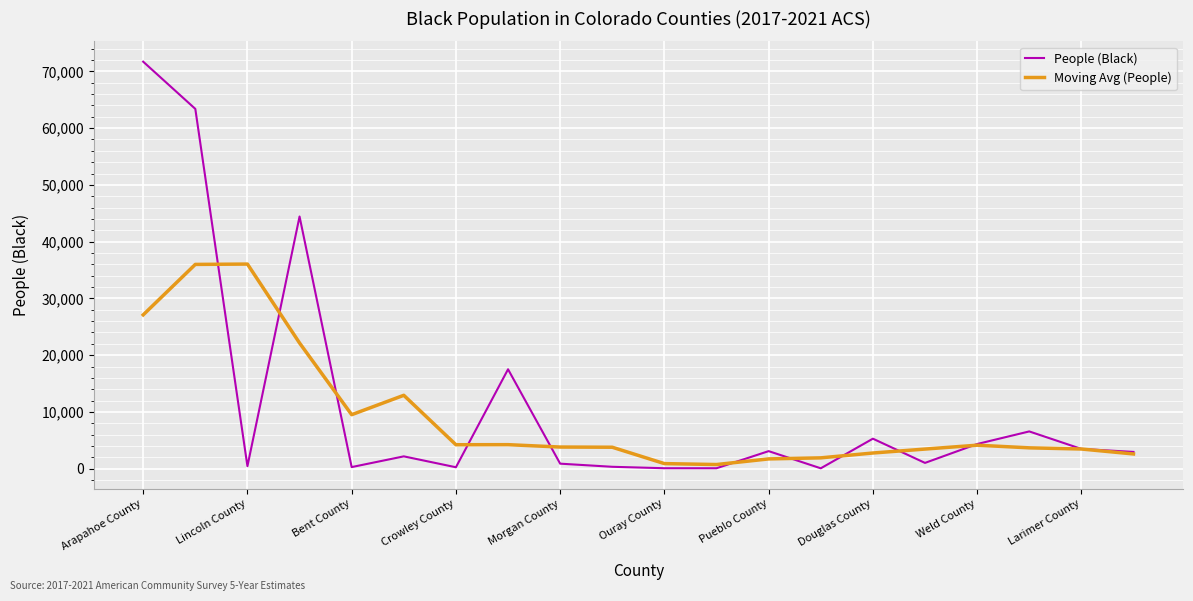

List the series in order of their peak value, lowest first.

Moving Avg (People), People (Black)